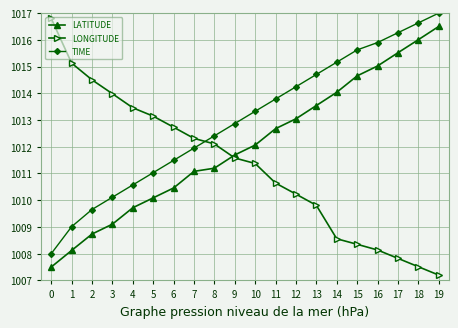

What value does the LONGITUDE series have at 2?

1014.5